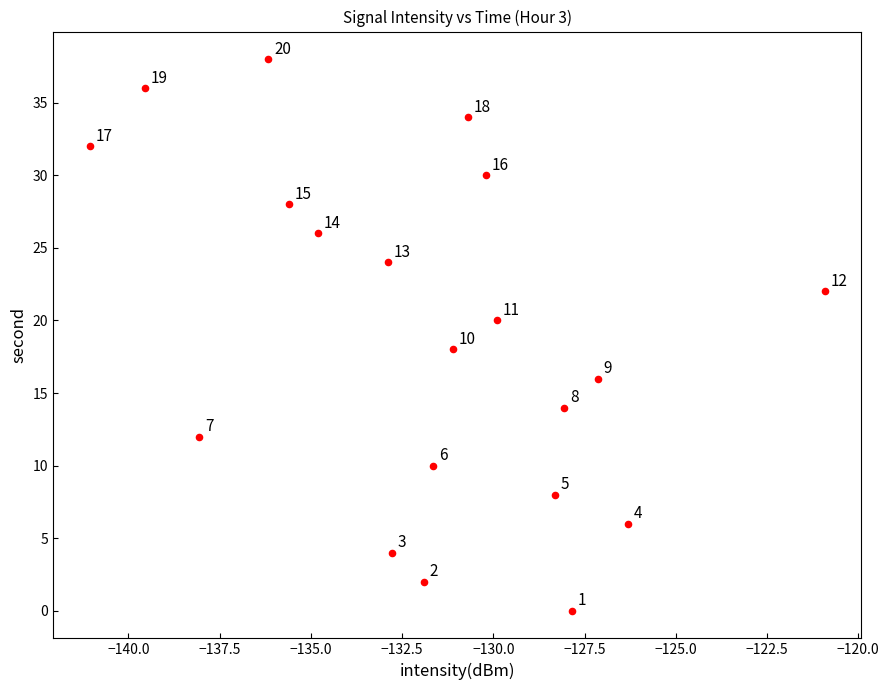

What Y value in the scatter plot is closest to 19?

18